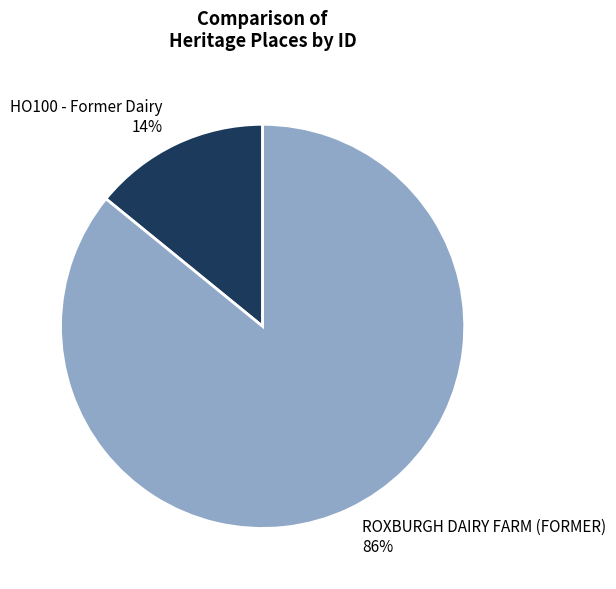

True or false: HO100 - Former Dairy accounts for 14% of the total.

True